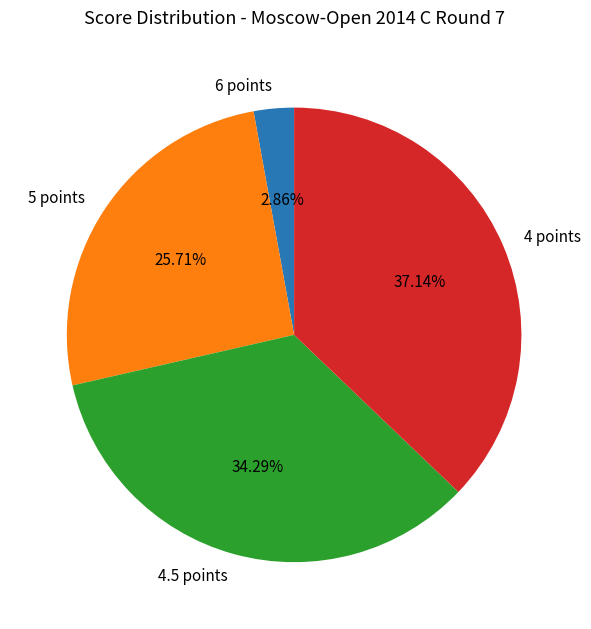

Which category has the biggest portion of the pie?

4 points